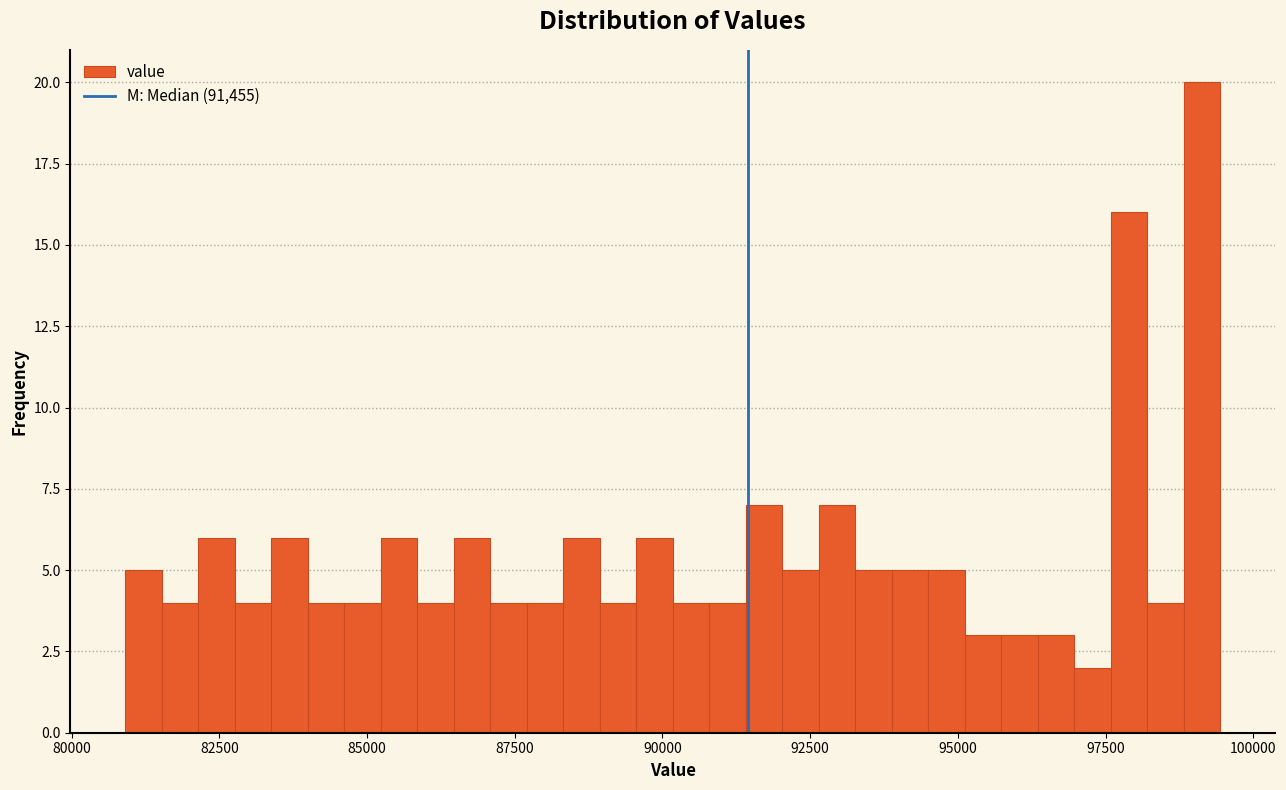

Around what value on the x-axis is the tallest bar? Give the approximate position of its centre, as read against the axis.

99000